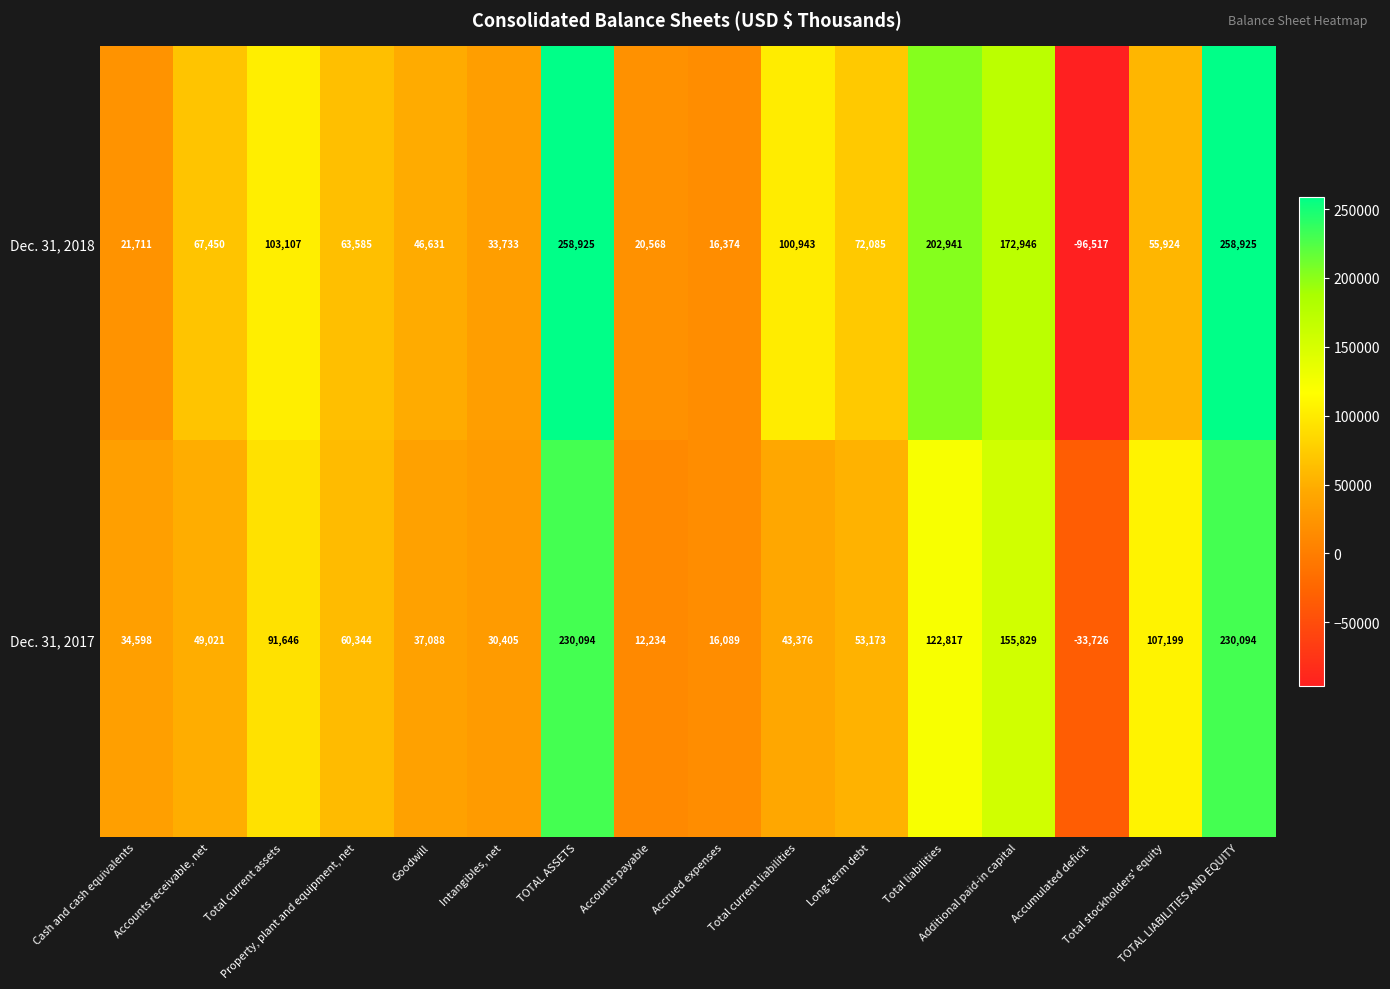

Which series has the largest range (max minus min)?

Dec. 31, 2018